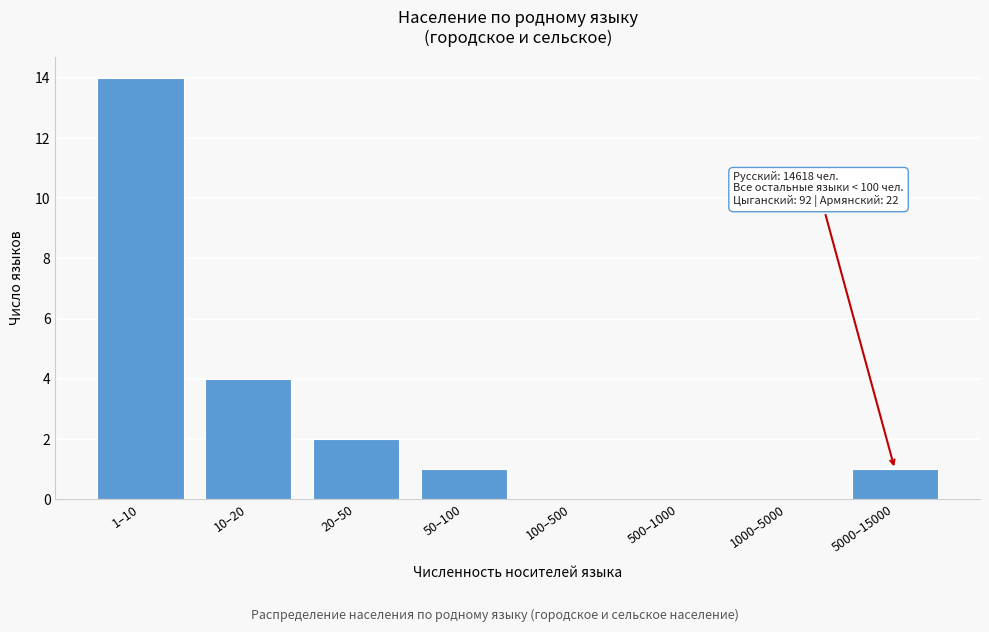

Reading right to left, what are all the values shown in this chart?

5000–15000=1	1000–5000=0	500–1000=0	100–500=0	50–100=1	20–50=2	10–20=4	1–10=14